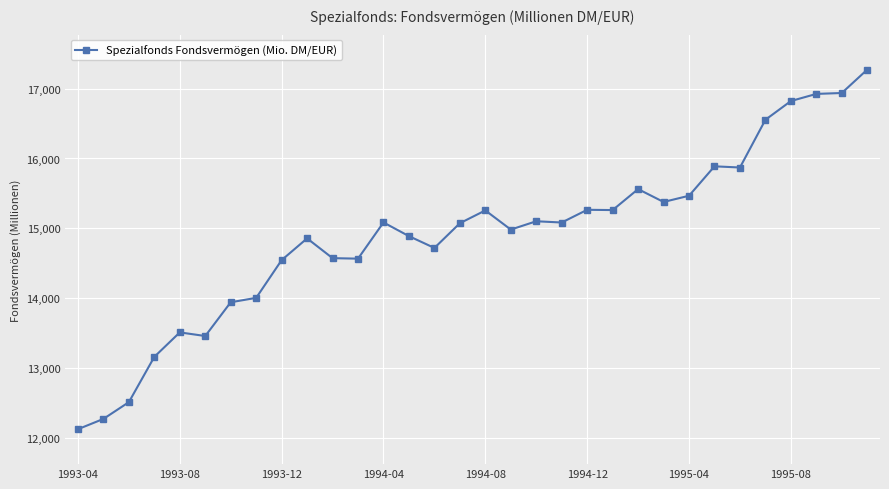

True or false: there are more than 2 points higher than both neighbors.

True